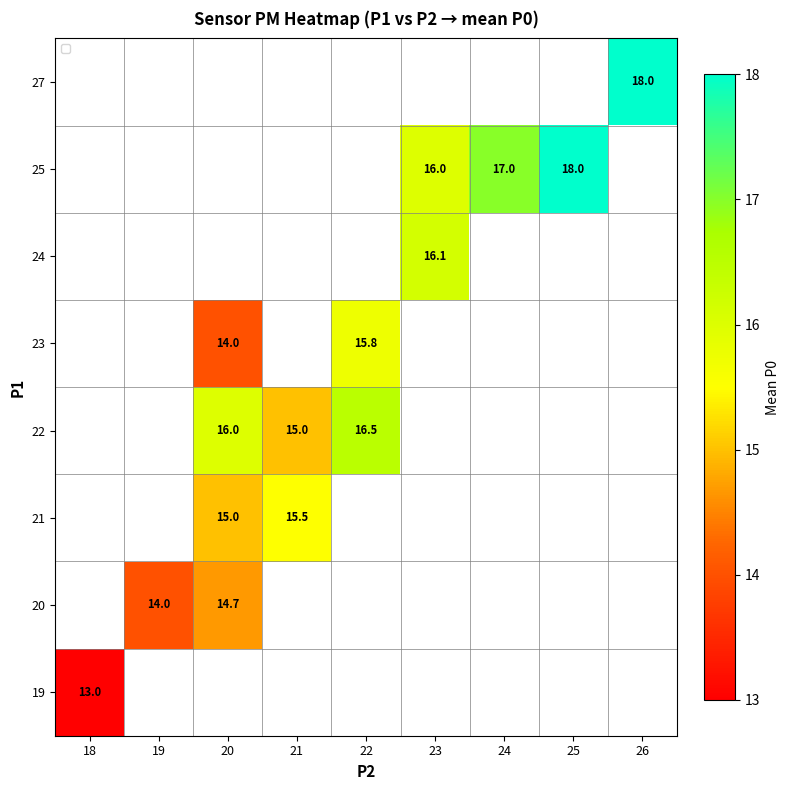

The 20 series shows 14.0 at 19. True or false?

True